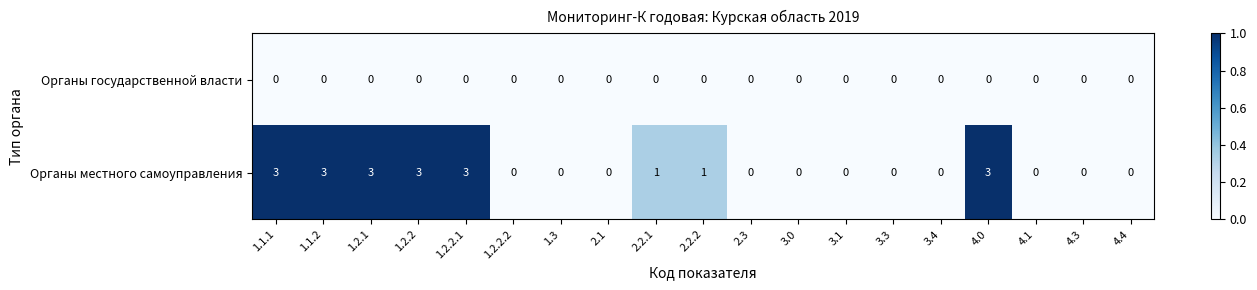

Is the value of Органы государственной власти at 1.2.2.1 greater than the value of Органы местного самоуправления at 1.2.2.1?

No